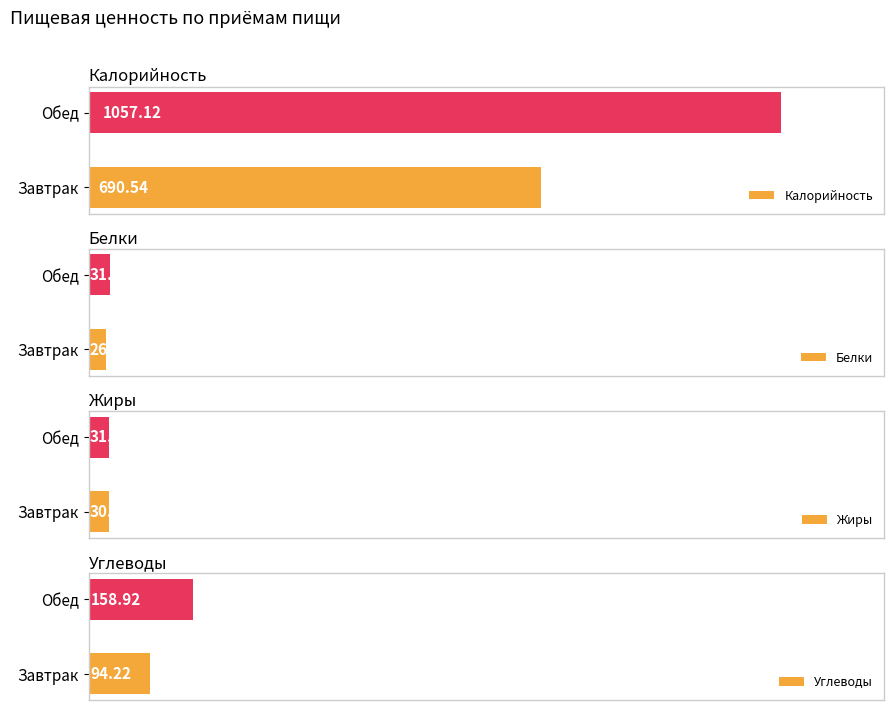

How many distinct data groups are displayed?

4